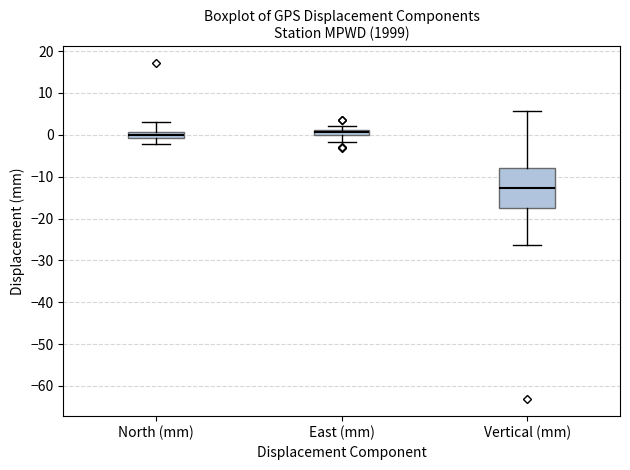

Which box is the tallest, from its lower edge to its upper edge?

Vertical (mm)